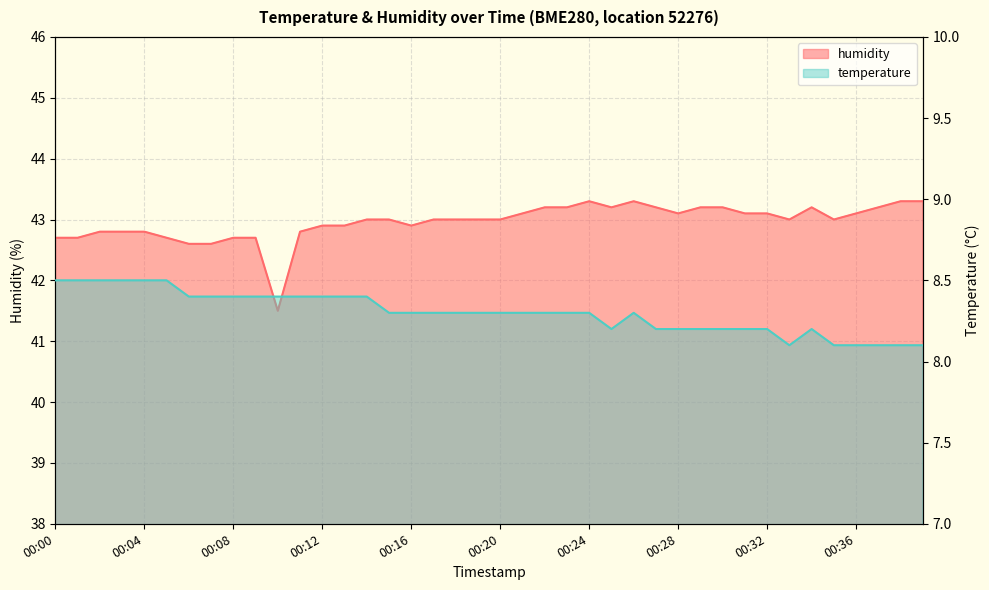

How many lines are shown in the chart?

2